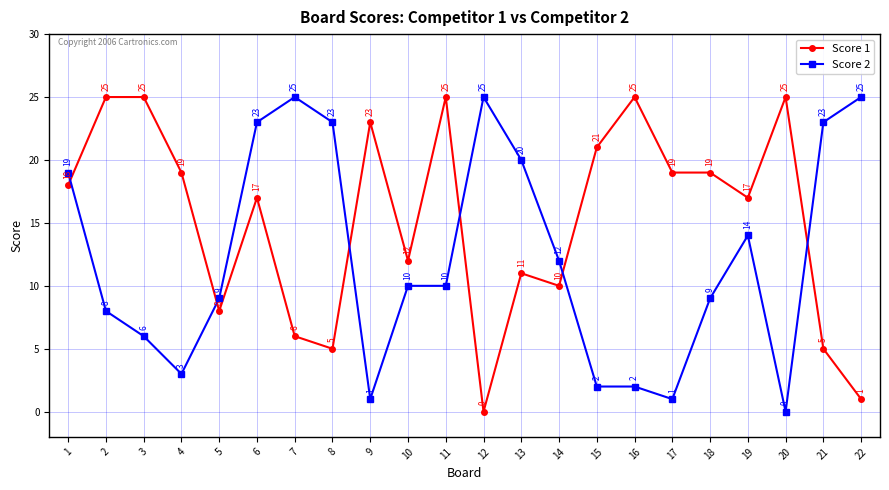

Where is the first local maximum for Score 2?

7